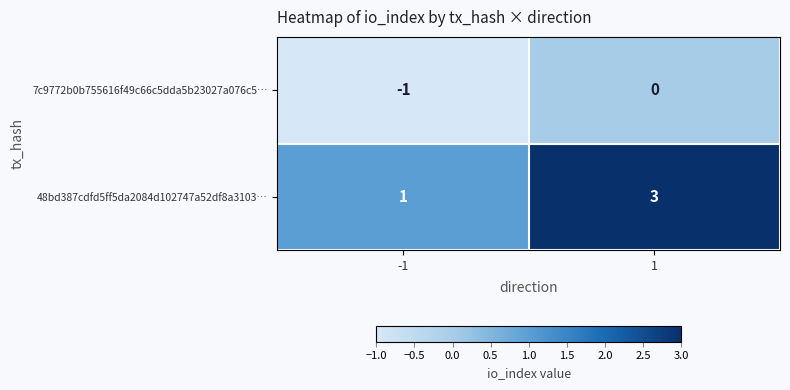

Which series has the largest range (max minus min)?

48bd387cdfd5ff5da2084d102747a52df8a3103…